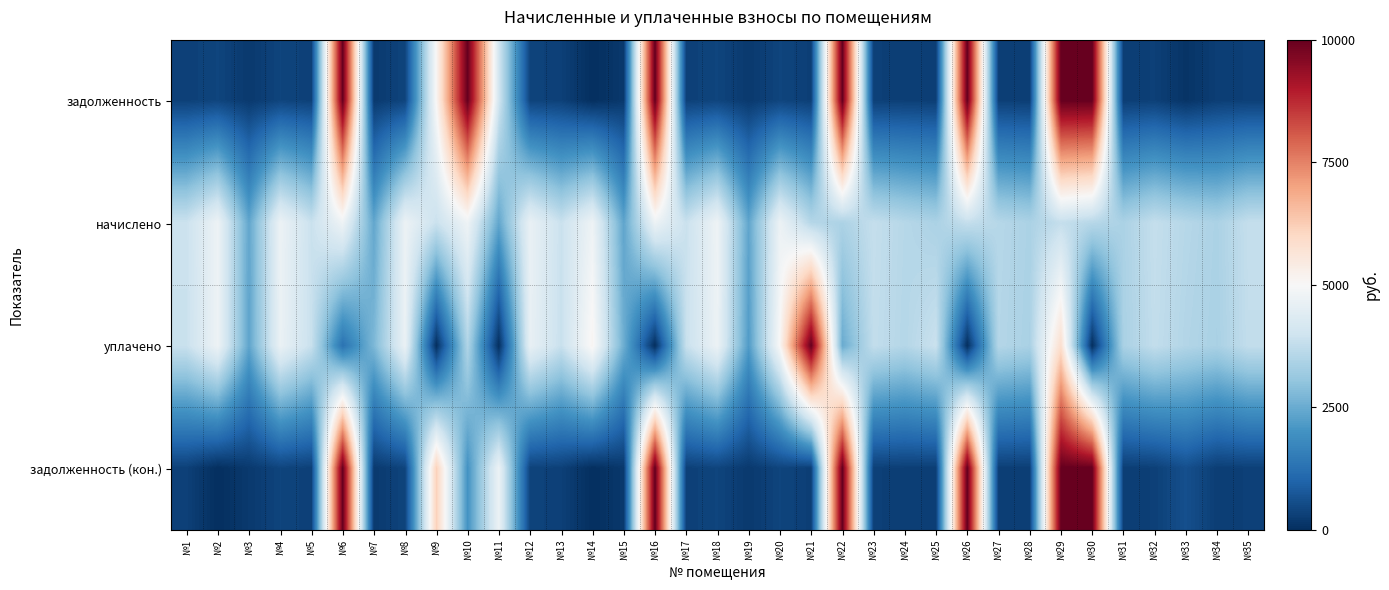

Reading left to right, list all the values displayed in this chart.

задолженность: №1=327.0	№2=395.6	№3=199.8	№4=392.9	№5=325.0	№6=10000.0	№7=200.5	№8=393.6	№9=5065.4	№10=10000.0	№11=4052.9	№12=371.7	№13=325.0	№14=0.0	№15=181.9	№16=10000.0	№17=325.0	№18=396.9	№19=199.1	№20=398.1	№21=297.7	№22=10000.0	№23=317.7	№24=299.0	№25=285.1	№26=10000.0	№27=299.0	№28=285.1	№29=10000.0	№30=10000.0	№31=285.1	№32=317.7	№33=99.2	№34=285.1	№35=317.7
начислено: №1=3924.1	№2=4747.2	№3=2397.6	№4=4715.3	№5=3900.1	№6=4763.3	№7=2405.6	№8=4723.3	№9=3900.1	№10=4763.3	№11=2405.6	№12=4643.4	№13=3900.1	№14=4763.3	№15=2373.6	№16=4723.3	№17=3900.1	№18=4763.3	№19=2389.6	№20=4723.3	№21=3572.4	№22=3428.5	№23=3812.2	№24=3588.4	№25=3420.6	№26=3812.2	№27=3588.4	№28=3420.6	№29=3812.2	№30=3588.4	№31=3420.6	№32=3812.2	№33=3588.4	№34=3420.6	№35=3812.2
уплачено: №1=3890.7	№2=4747.2	№3=2377.2	№4=4675.2	№5=3866.9	№6=1300.0	№7=2745.2	№8=4683.1	№9=0.0	№10=3491.4	№11=0.0	№12=4618.3	№13=3866.9	№14=5119.7	№15=2549.4	№16=0.0	№17=3866.9	№18=4722.8	№19=2190.4	№20=5036.6	№21=10000.0	№22=2500.0	№23=3779.7	№24=3557.8	№25=3903.0	№26=0.0	№27=3557.8	№28=3391.5	№29=5835.0	№30=0.0	№31=3391.5	№32=3779.7	№33=3527.3	№34=3391.5	№35=3779.7
задолженность (кон.): №1=327.0	№2=0.0	№3=199.8	№4=392.9	№5=325.0	№6=10000.0	№7=200.5	№8=393.6	№9=6169.9	№10=2005.7	№11=4718.3	№12=372.6	№13=325.0	№14=0.0	№15=175.3	№16=10000.0	№17=325.0	№18=396.9	№19=199.1	№20=393.6	№21=297.7	№22=10000.0	№23=317.7	№24=299.0	№25=285.1	№26=10000.0	№27=299.0	№28=285.1	№29=10000.0	№30=10000.0	№31=285.1	№32=317.7	№33=598.4	№34=285.1	№35=317.7